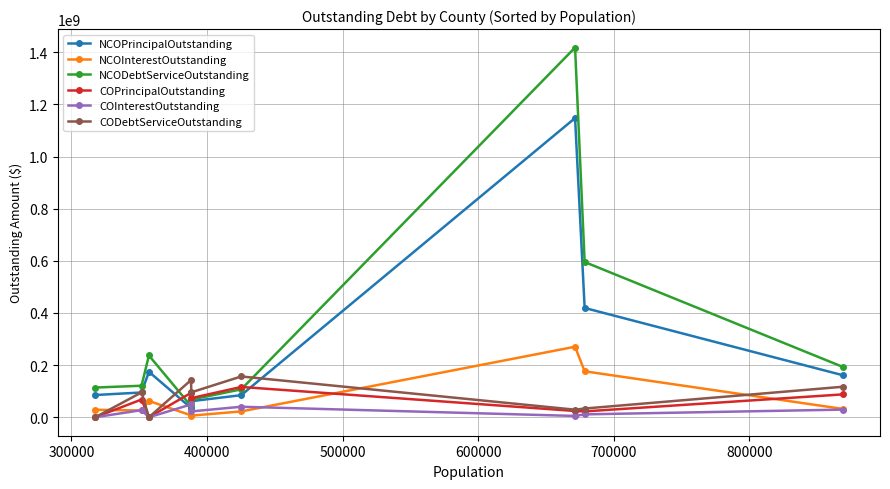

In NCODebtServiceOutstanding, how many points are higher than both neighbors (excluding endpoints)?

2